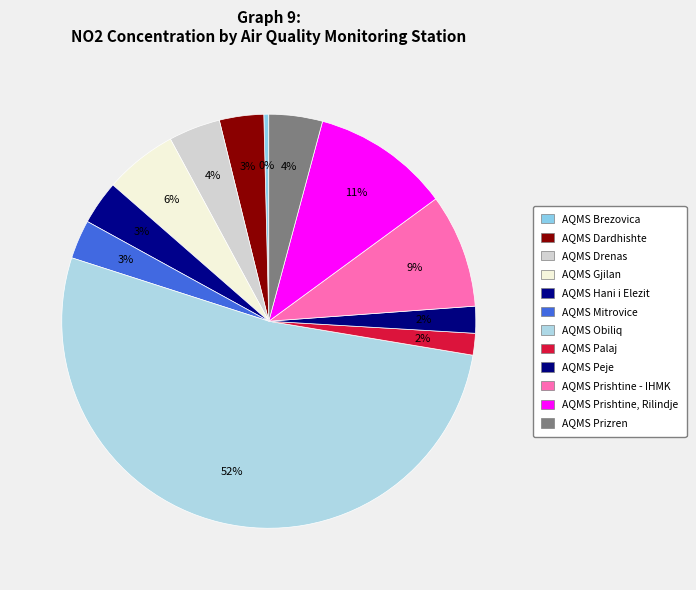

What percentage is NOT represented by AQMS Mitrovice?

97.0%